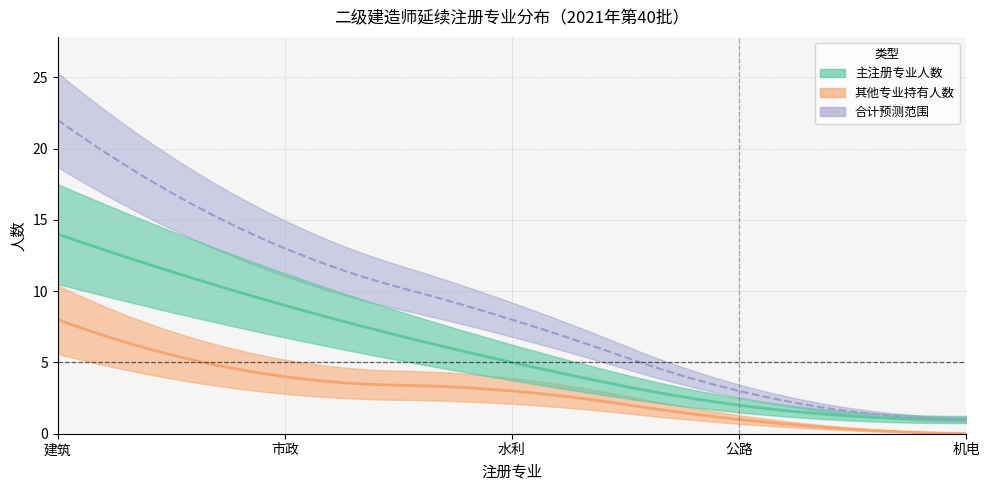

What is the label of the 1st point from the left?

建筑